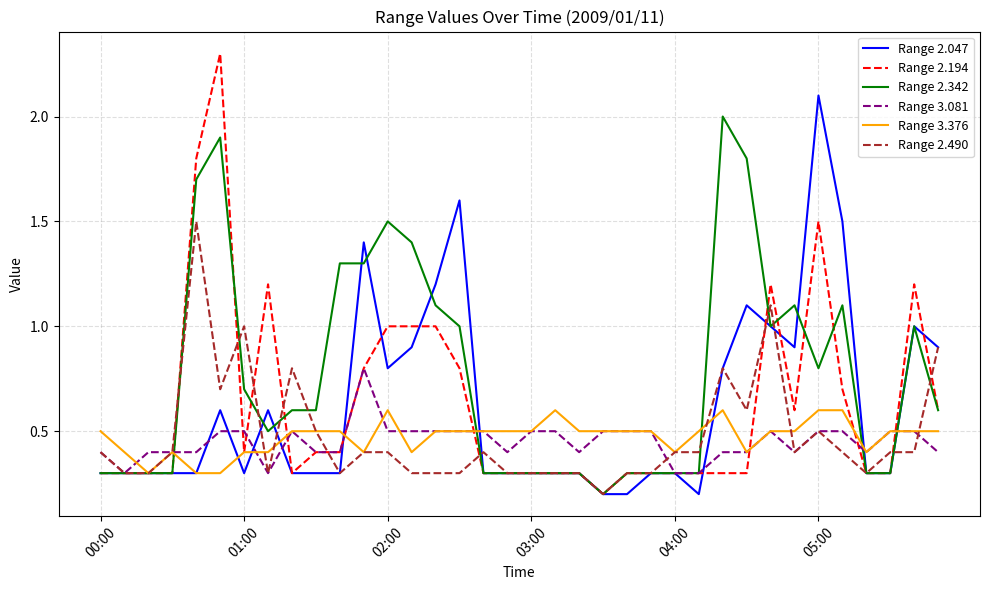

What is the greatest value displayed?

2.3